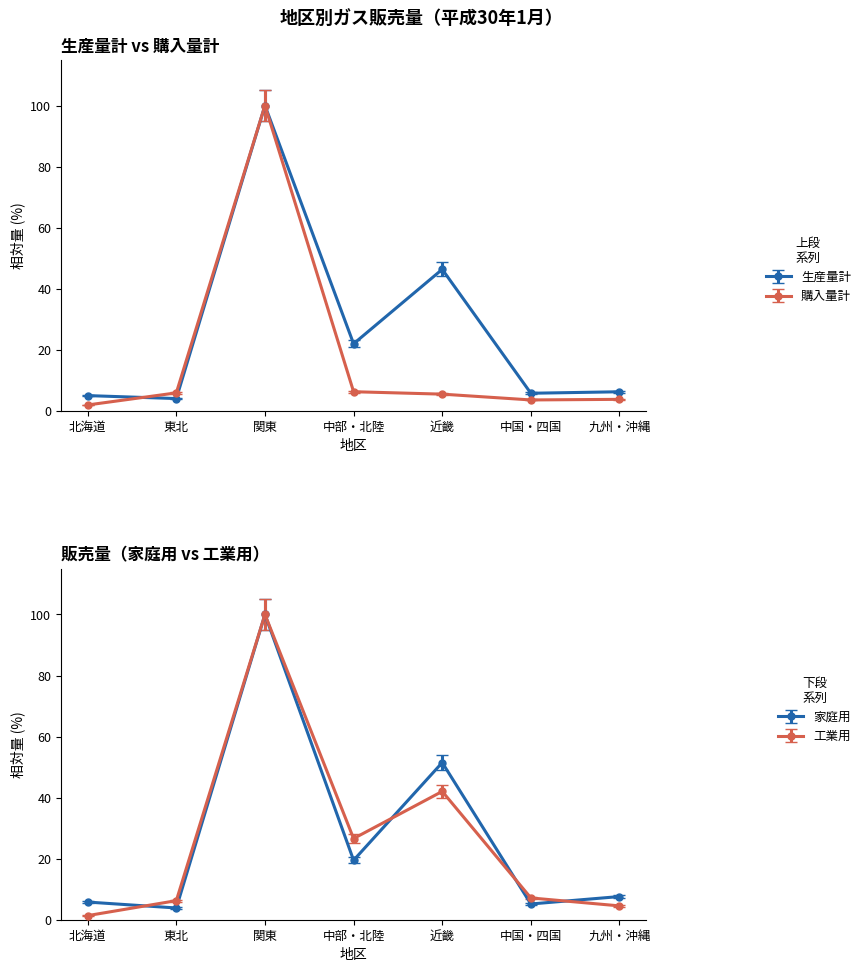

At which label does 関東 reach its minimum?

東北